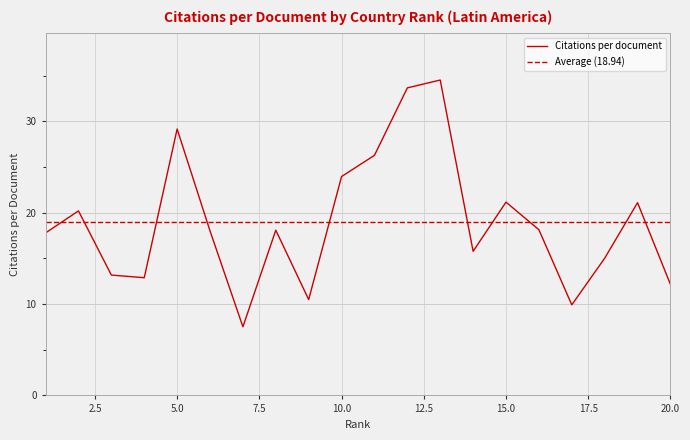

What is the difference between the values at 15 and 6?

3.1